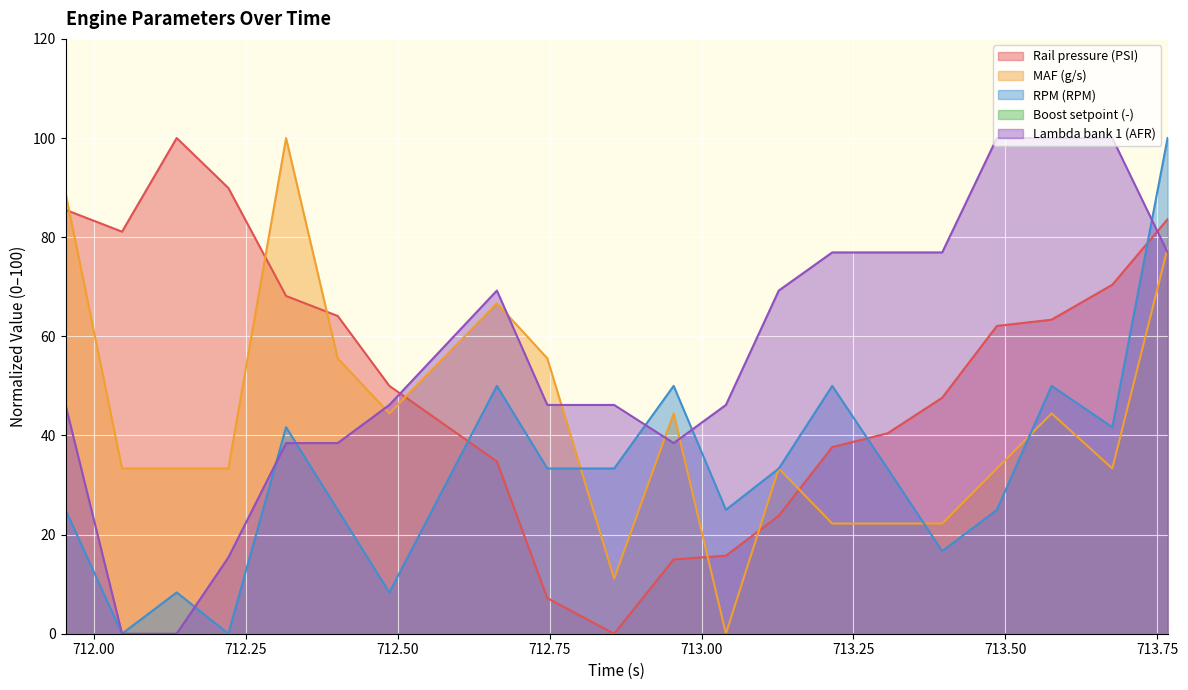

How many data points in RPM (RPM) are less than 33?

9